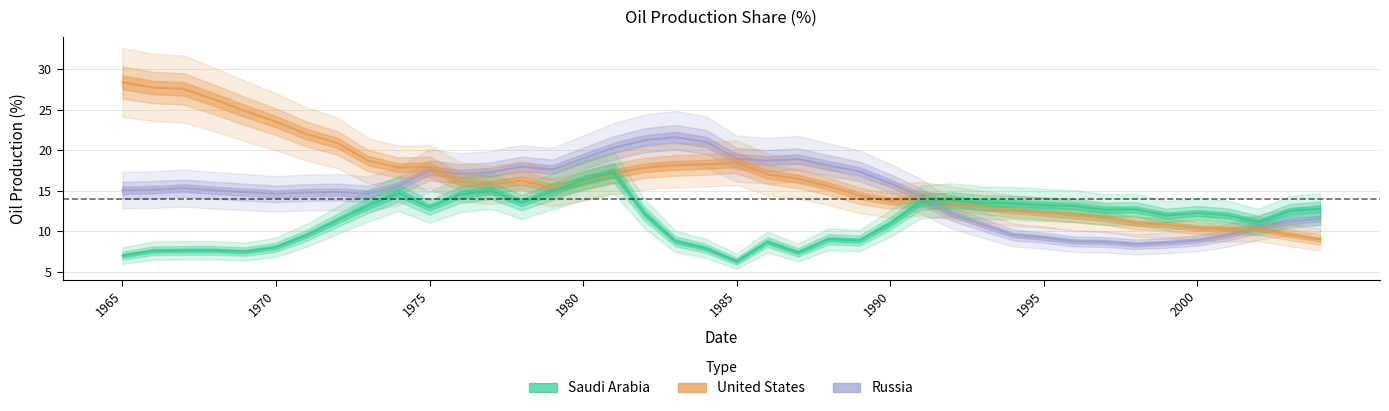

What is the value of the Saudi Arabia point at the 19th from the left?

8.7